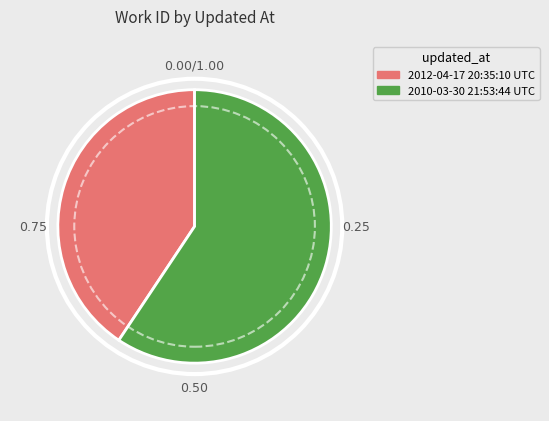

True or false: 2012-04-17 20:35:10 UTC accounts for 48% of the total.

False